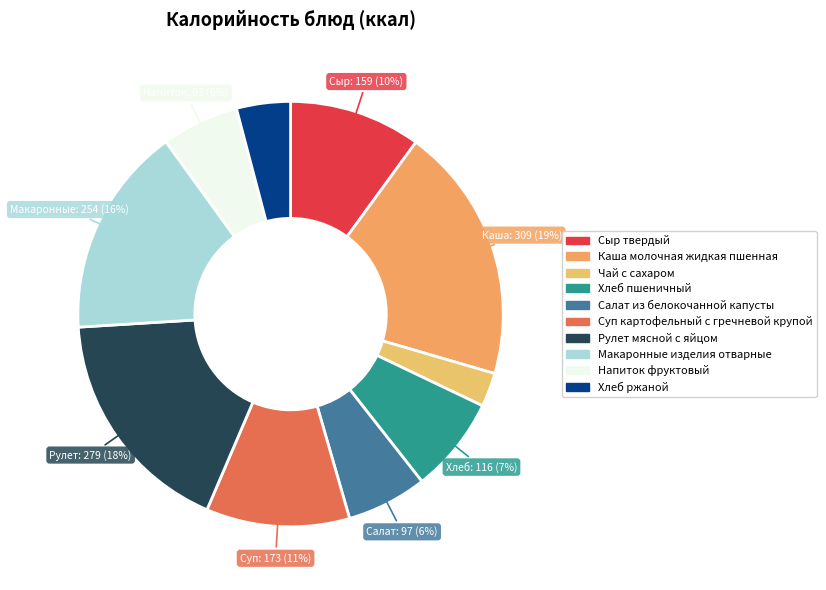

Does any single category account for the majority?

No